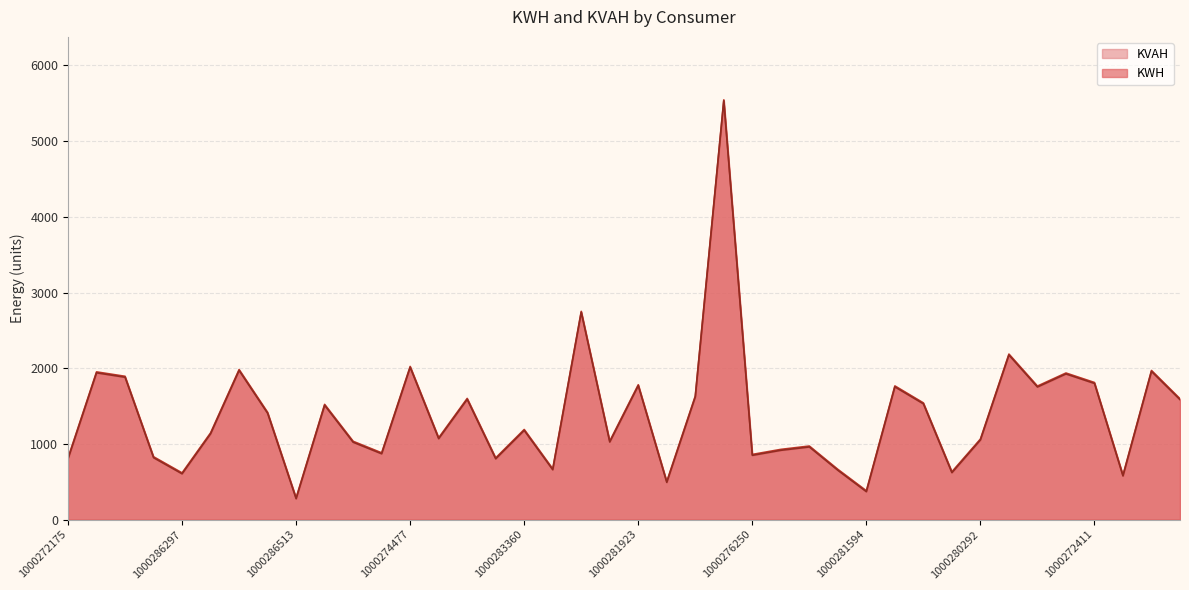

Reading left to right, extract all data points from this chart.

KWH: 801.8	1939.0	1880.7	817.5	604.5	1133.2	1969.8	1404.0	274.9	1509.5	1021.6	869.3	2010.9	1068.6	1588.1	802.5	1177.8	658.0	2738.8	1024.6	1769.0	490.9	1620.8	5533.6	848.3	915.0	959.3	650.9	368.1	1753.6	1529.1	619.2	1051.6	2174.1	1751.4	1924.1	1798.8	576.0	1957.5	1584.2
KVAH: 814.0	1951.2	1892.9	829.7	616.7	1145.4	1982.0	1416.2	287.1	1521.7	1033.8	881.5	2023.1	1080.8	1600.3	814.7	1190.0	670.2	2751.0	1036.8	1781.2	503.1	1633.0	5545.8	860.5	927.2	971.5	663.1	380.3	1765.8	1541.3	631.5	1063.8	2186.3	1763.6	1936.3	1811.0	588.2	1969.7	1596.3